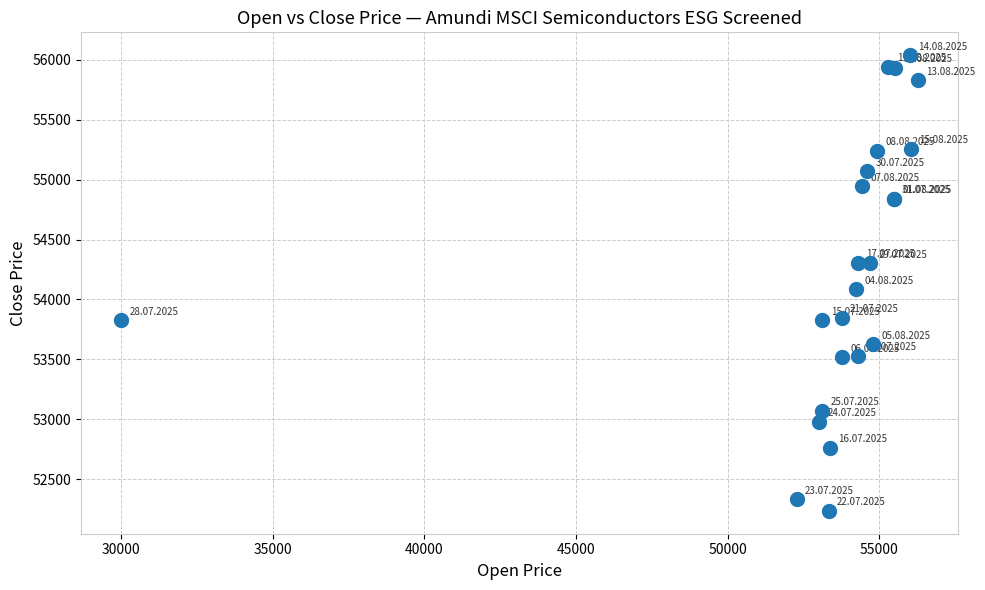

What Y value in the scatter plot is closest to 54137?

54085